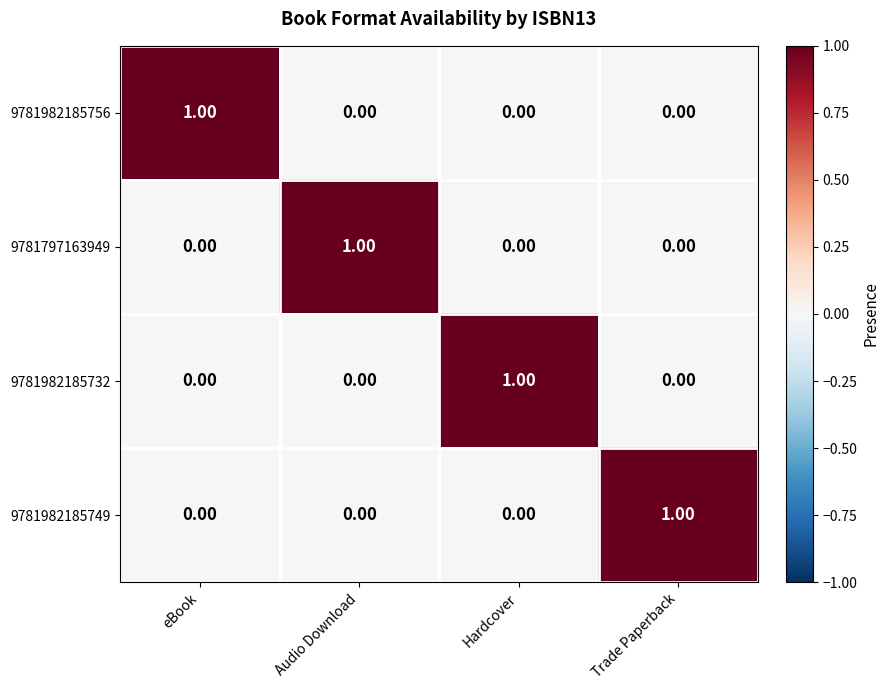

Which category has the highest value in the 9781982185749 series?

Trade Paperback